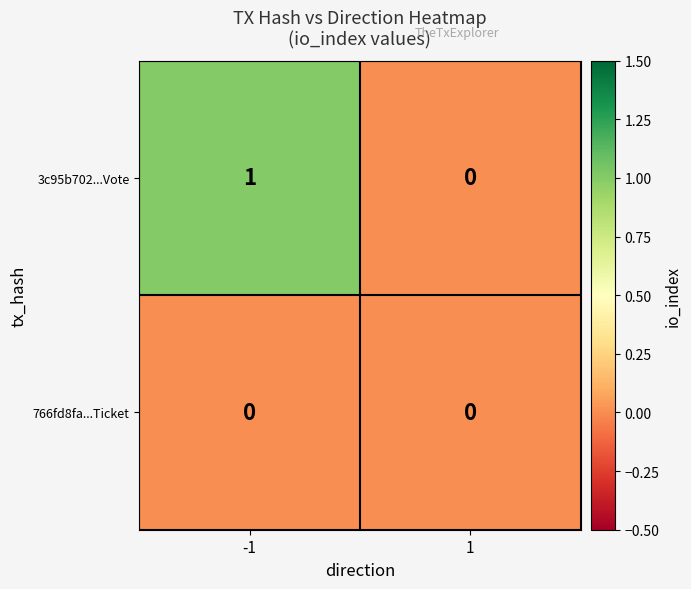

Reading left to right, what are all the values shown in this chart?

3c95b702...Vote: -1=1	1=0
766fd8fa...Ticket: -1=0	1=0